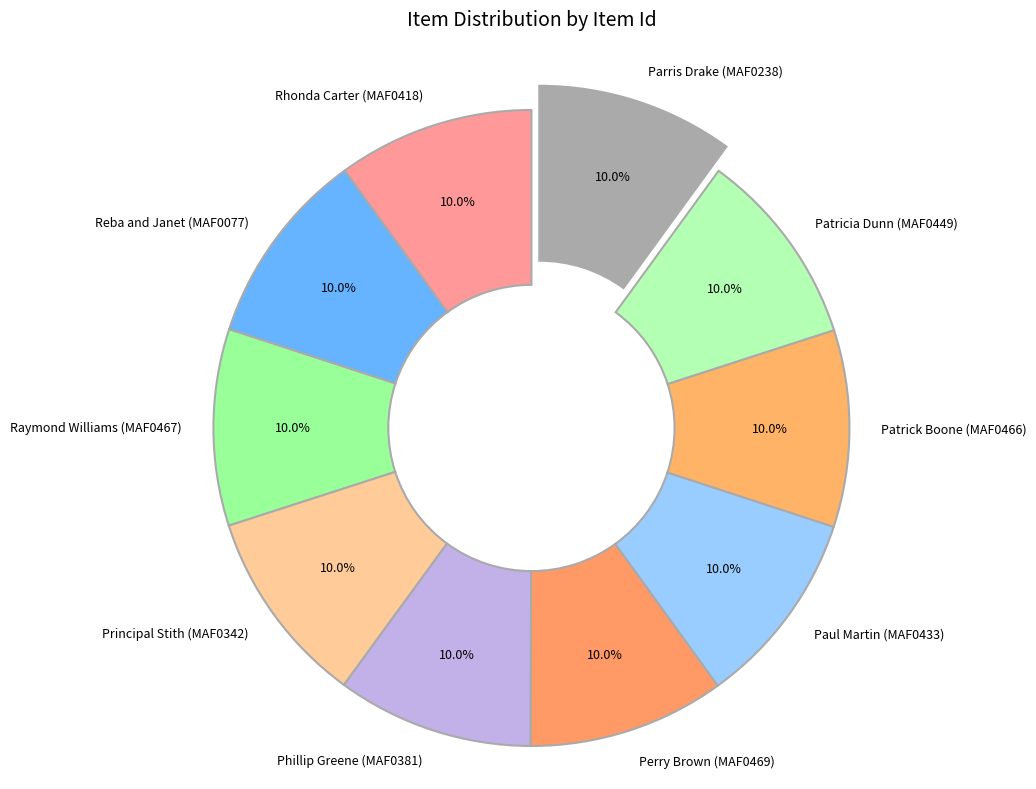

What portion of the pie excludes Reba and Janet (MAF0077)?

90.0%